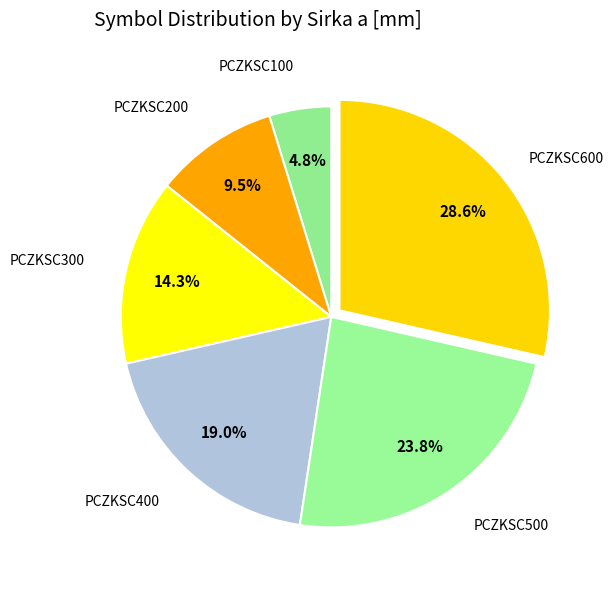

How many segments does this pie chart have?

6